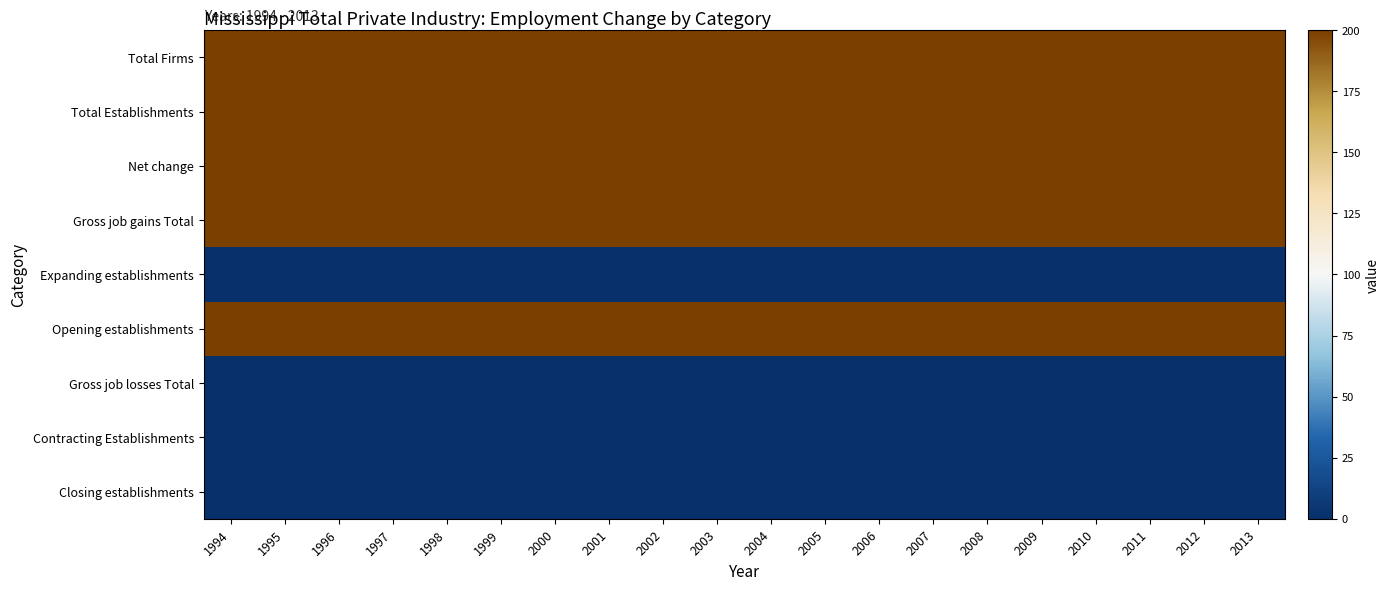

Reading left to right, what are all the values shown in this chart?

Total Firms: 1994=200	1995=200	1996=200	1997=200	1998=200	1999=200	2000=200	2001=200	2002=200	2003=200	2004=200	2005=200	2006=200	2007=200	2008=200	2009=200	2010=200	2011=200	2012=200	2013=200
Total Establishments: 1994=200	1995=200	1996=200	1997=200	1998=200	1999=200	2000=200	2001=200	2002=200	2003=200	2004=200	2005=200	2006=200	2007=200	2008=200	2009=200	2010=200	2011=200	2012=200	2013=200
Net change: 1994=200	1995=200	1996=200	1997=200	1998=200	1999=200	2000=200	2001=200	2002=200	2003=200	2004=200	2005=200	2006=200	2007=200	2008=200	2009=200	2010=200	2011=200	2012=200	2013=200
Gross job gains Total: 1994=200	1995=200	1996=200	1997=200	1998=200	1999=200	2000=200	2001=200	2002=200	2003=200	2004=200	2005=200	2006=200	2007=200	2008=200	2009=200	2010=200	2011=200	2012=200	2013=200
Expanding establishments: 1994=0	1995=0	1996=0	1997=0	1998=0	1999=0	2000=0	2001=0	2002=0	2003=0	2004=0	2005=0	2006=0	2007=0	2008=0	2009=0	2010=0	2011=0	2012=0	2013=0
Opening establishments: 1994=200	1995=200	1996=200	1997=200	1998=200	1999=200	2000=200	2001=200	2002=200	2003=200	2004=200	2005=200	2006=200	2007=200	2008=200	2009=200	2010=200	2011=200	2012=200	2013=200
Gross job losses Total: 1994=0	1995=0	1996=0	1997=0	1998=0	1999=0	2000=0	2001=0	2002=0	2003=0	2004=0	2005=0	2006=0	2007=0	2008=0	2009=0	2010=0	2011=0	2012=0	2013=0
Contracting Establishments: 1994=0	1995=0	1996=0	1997=0	1998=0	1999=0	2000=0	2001=0	2002=0	2003=0	2004=0	2005=0	2006=0	2007=0	2008=0	2009=0	2010=0	2011=0	2012=0	2013=0
Closing establishments: 1994=0	1995=0	1996=0	1997=0	1998=0	1999=0	2000=0	2001=0	2002=0	2003=0	2004=0	2005=0	2006=0	2007=0	2008=0	2009=0	2010=0	2011=0	2012=0	2013=0